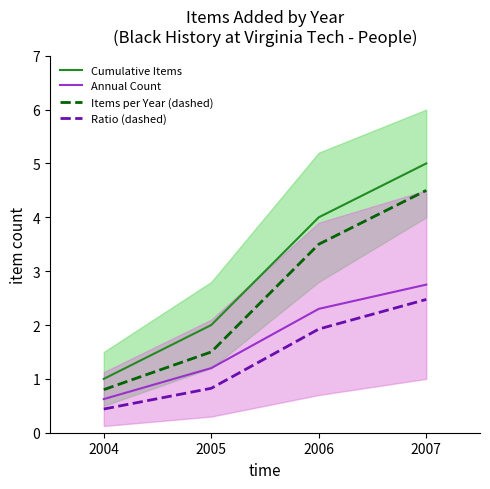

How many lines are shown in the chart?

4